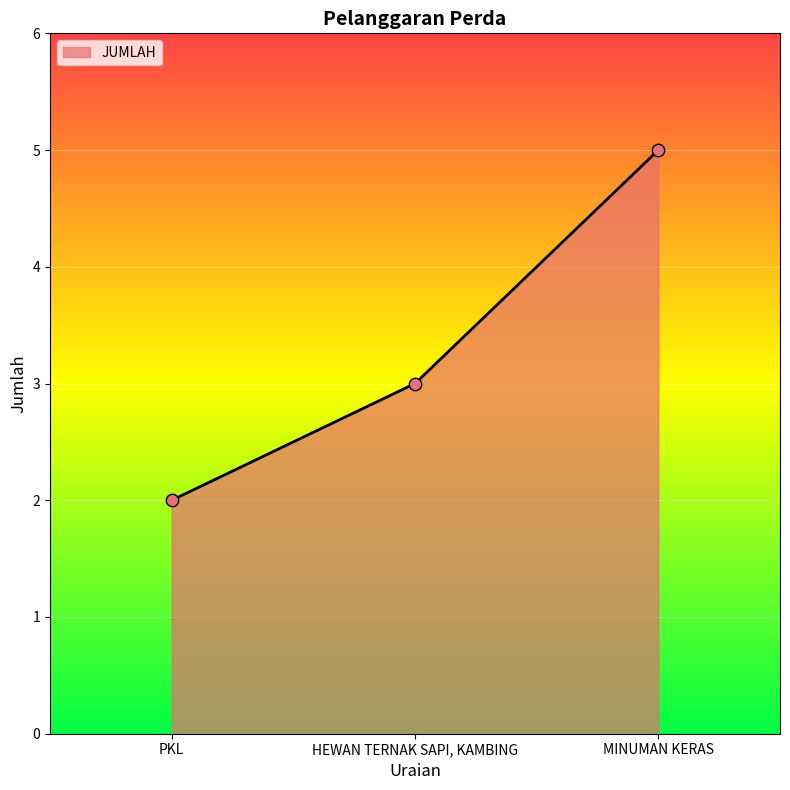

Approximately how many times larger is the value at MINUMAN KERAS compared to HEWAN TERNAK SAPI, KAMBING?

1.7